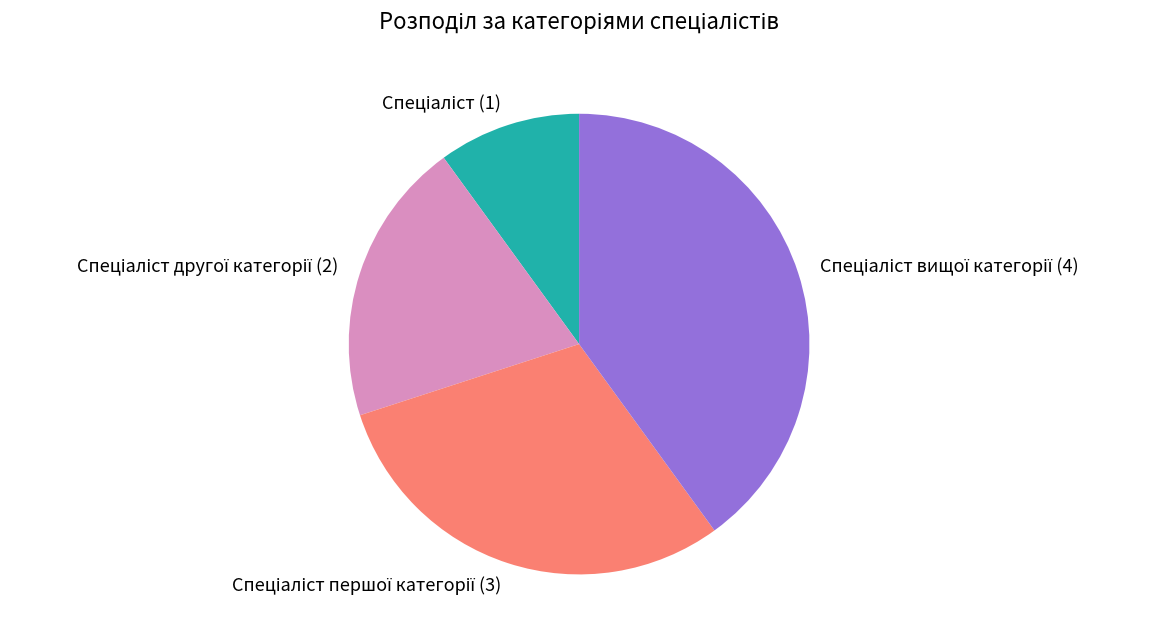

Is there any slice that represents more than half of the pie?

No